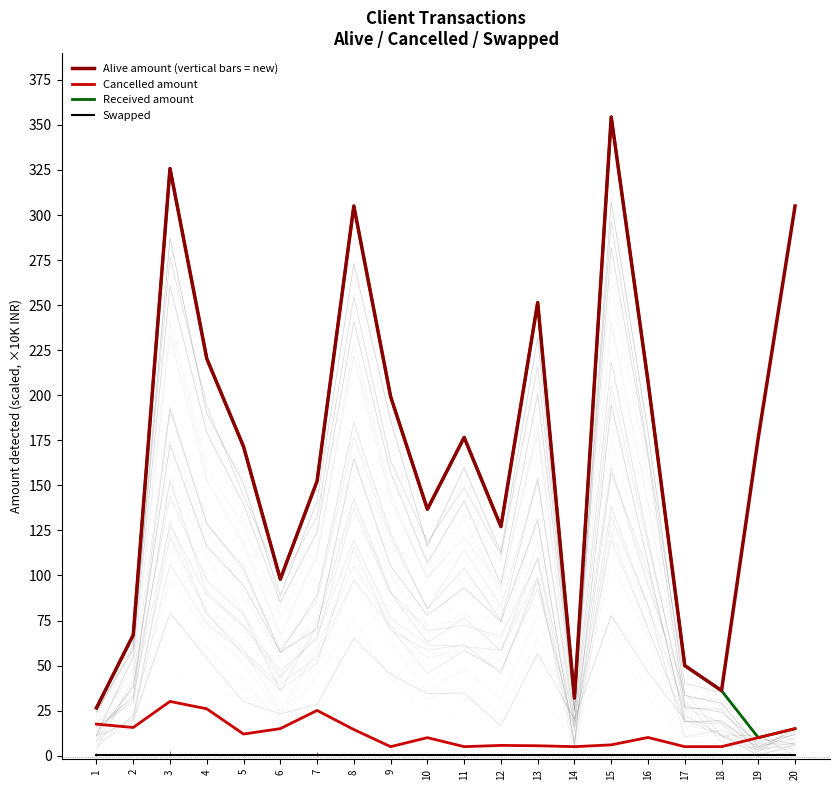

Which series has the largest range (max minus min)?

Received amount